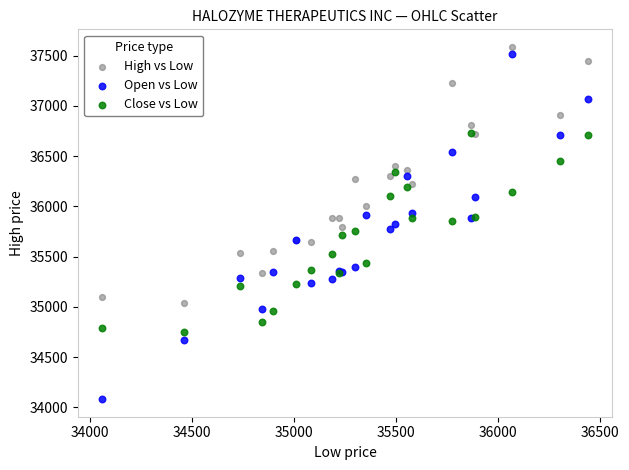

What are all the series names shown in the legend?

High vs Low, Open vs Low, Close vs Low